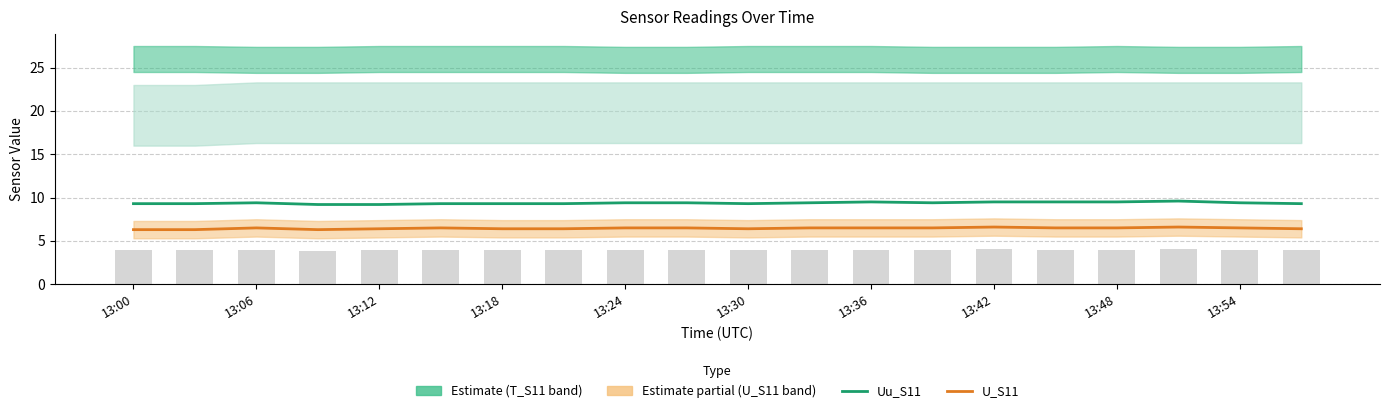

What is the average value of the Reference bars series?

4.0